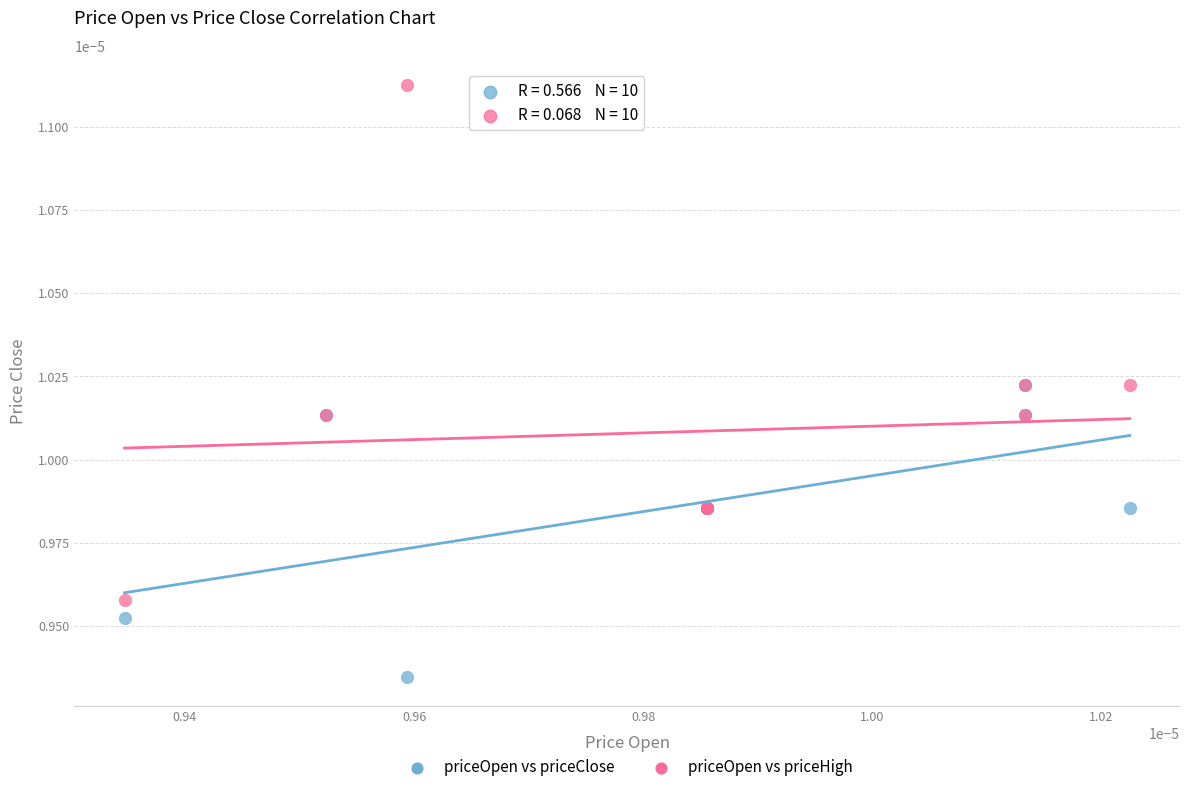

Which series has the largest Y range (max minus min)?

priceOpen vs priceHigh